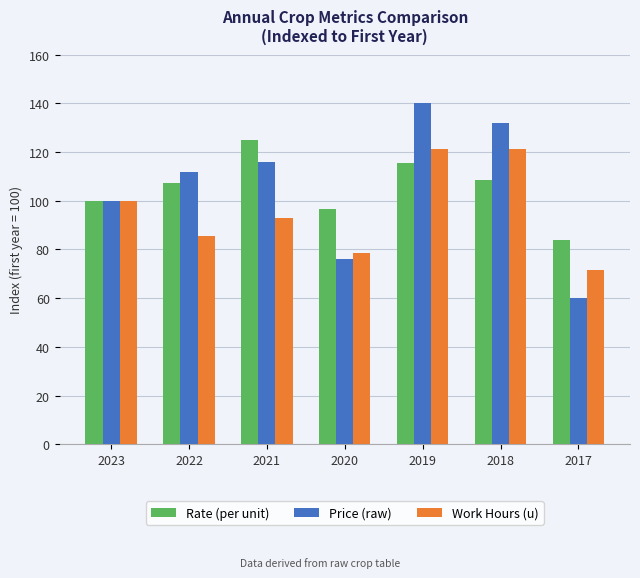

Reading left to right, extract all data points from this chart.

Rate (per unit): 100.0	107.3	124.9	96.6	115.4	108.7	84.0
Price (raw): 100.0	112.0	116.0	76.0	140.0	132.0	60.0
Work Hours (u): 100.0	85.7	92.9	78.6	121.4	121.4	71.4